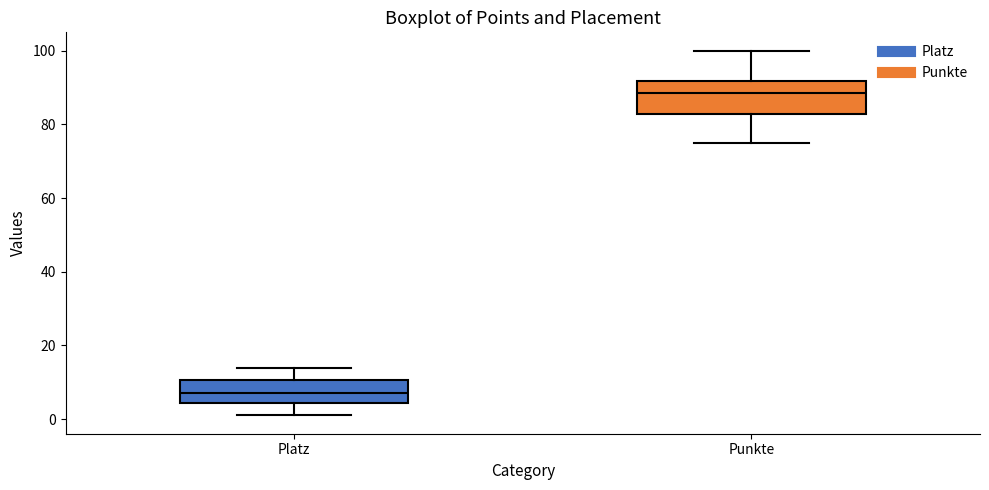

Comparing the boxes themselves (not the whiskers), which one is the tallest?

Punkte